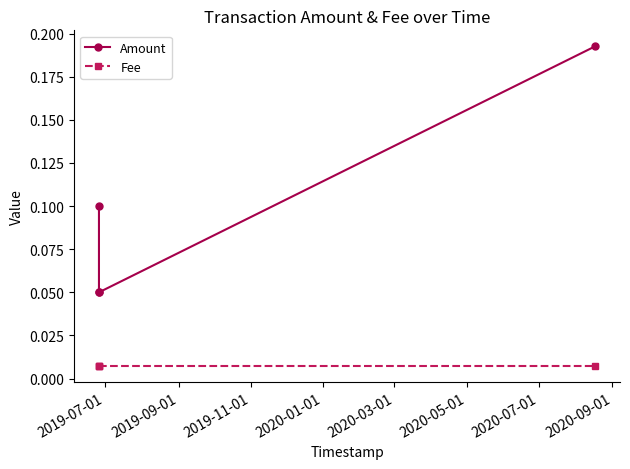

What is the sum of the Amount values at 2019-11-01 and 2020-01-01?

0.2